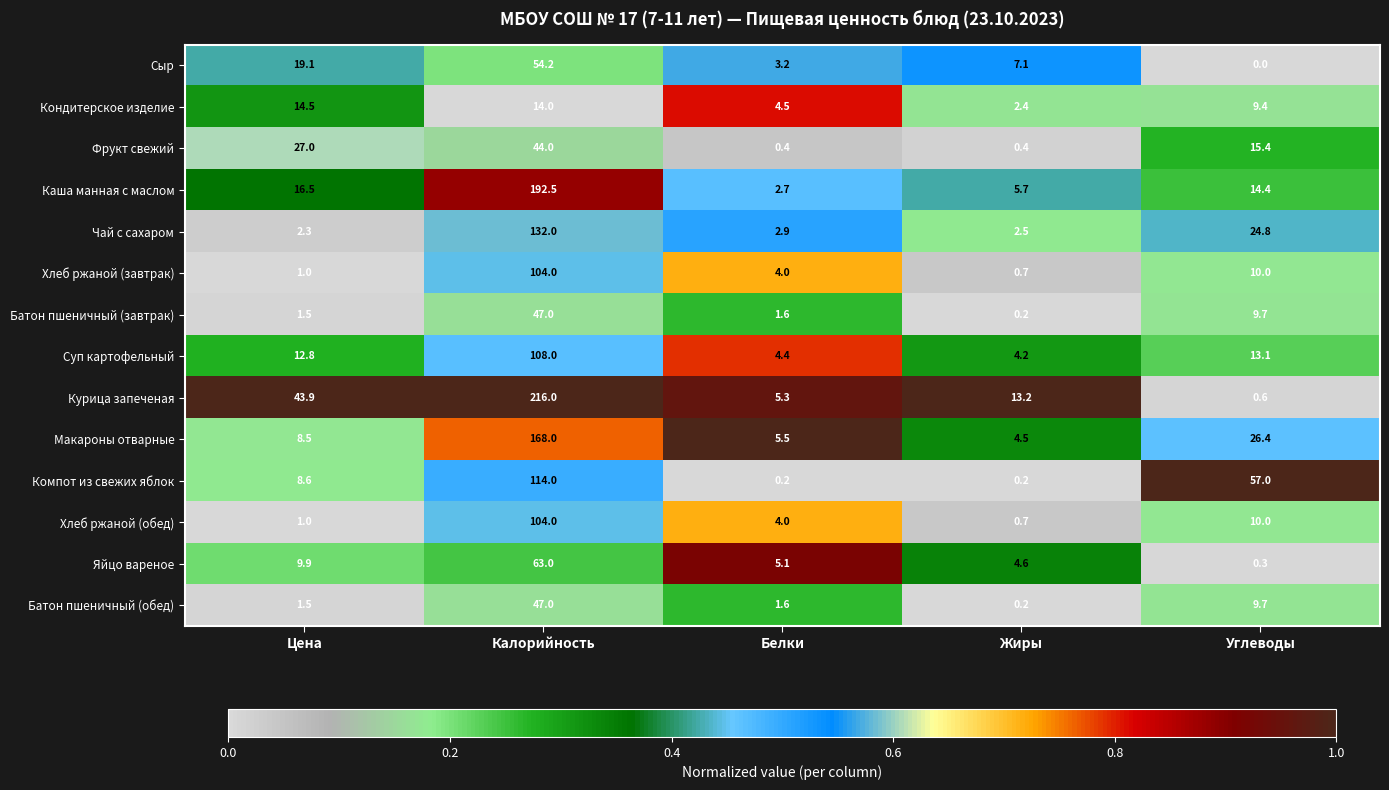

Is it true that Сыр equals 19.1 at Цена?

True